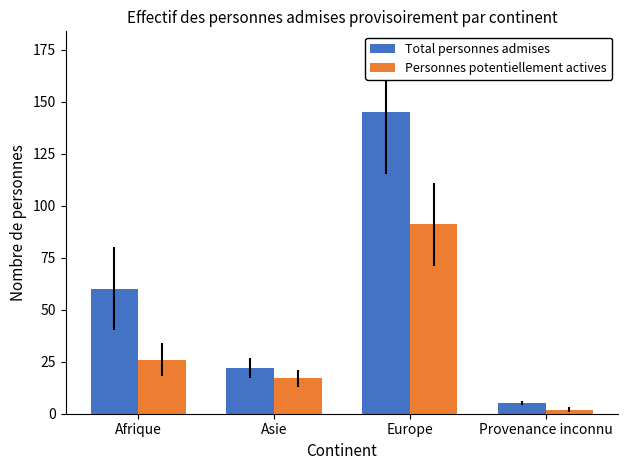

Rank the categories by Total personnes admises value from lowest to highest.

Provenance inconnu, Asie, Afrique, Europe